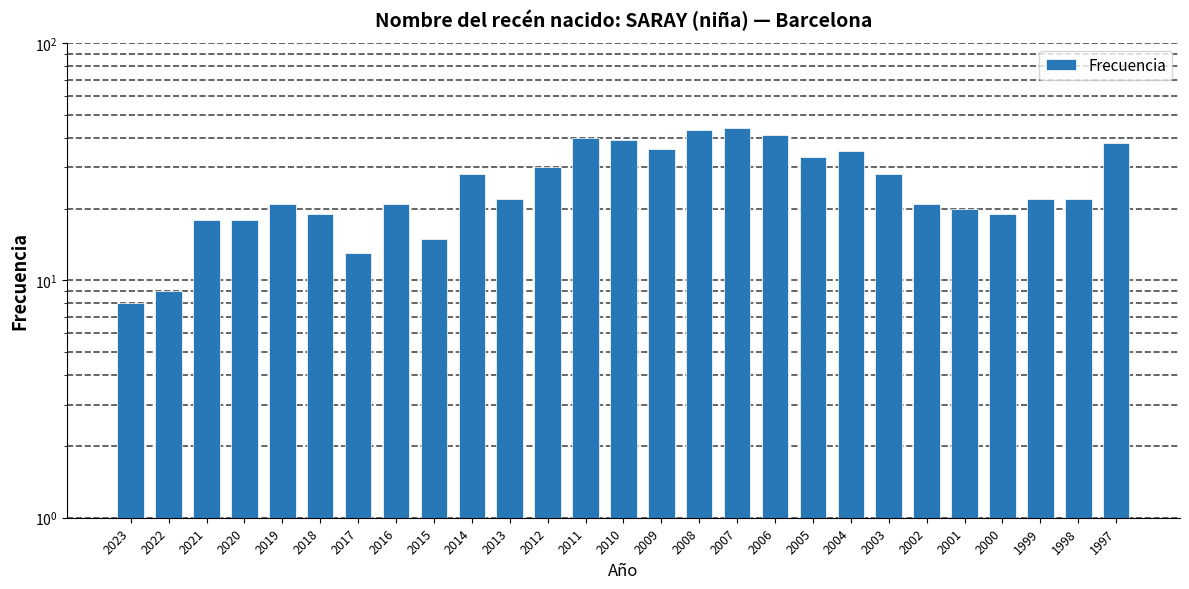

Reading left to right, transcribe all the data shown in this chart.

8	9	18	18	21	19	13	21	15	28	22	30	40	39	36	43	44	41	33	35	28	21	20	19	22	22	38